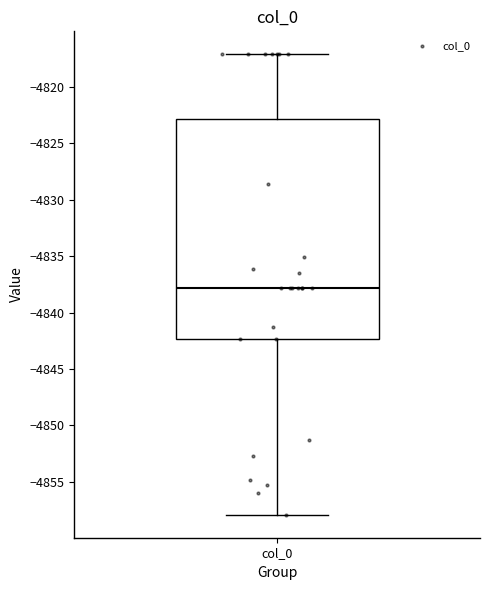

Read this box plot against the y-axis: the position of the median line, the range covered by the box, and the ends of both whiskers. The values are not printed on the chart, so give them approximately, as read against the axis.

median -4838.0, box -4842.5 to -4823.0, whiskers -4858.0 to -4817.0